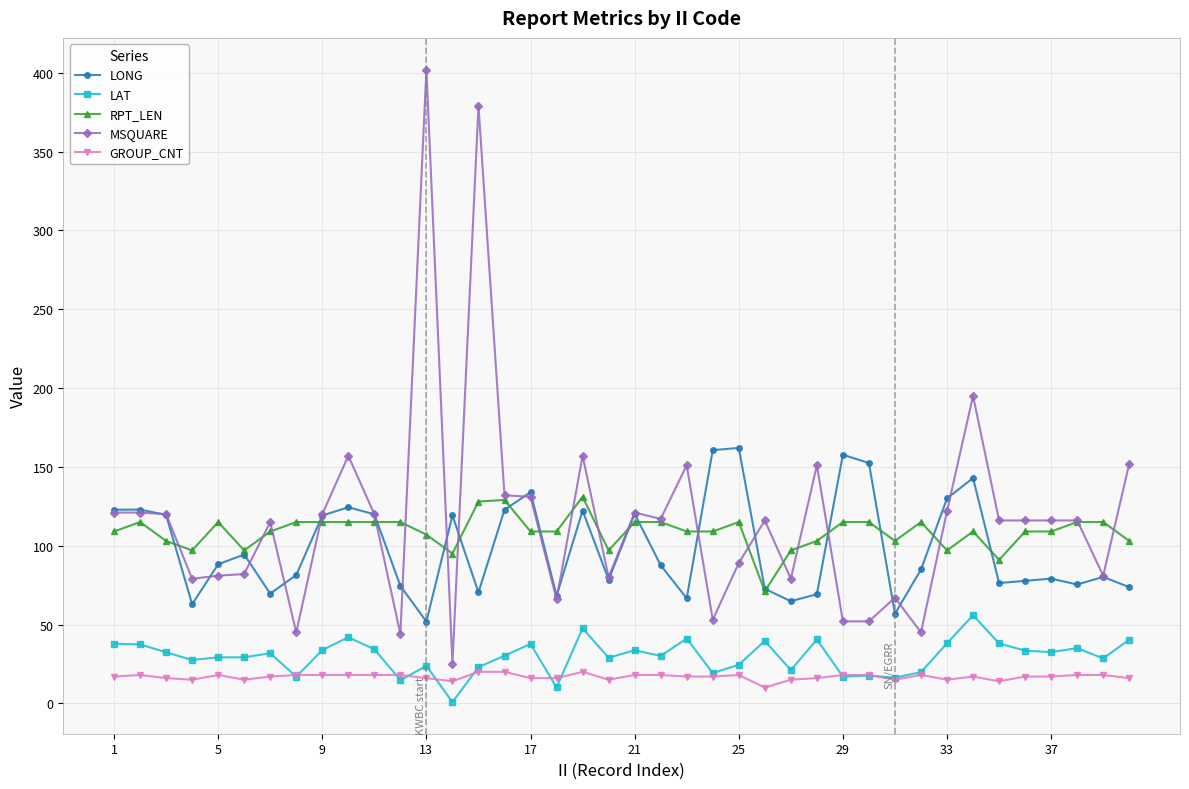

After their last crossing, which series has the higher values: LONG or MSQUARE?

MSQUARE